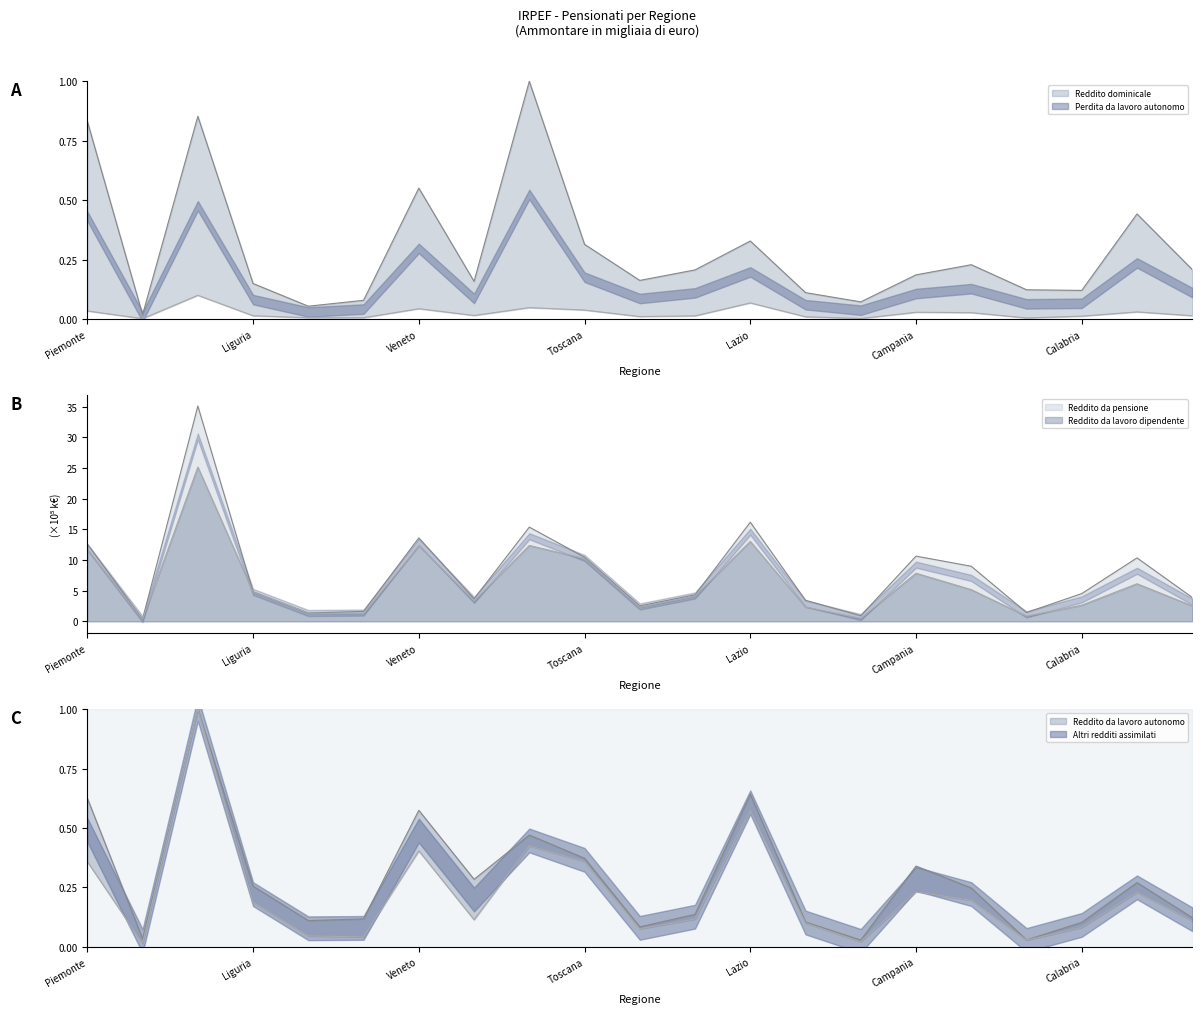

Which series has the largest range (max minus min)?

Reddito da pensione